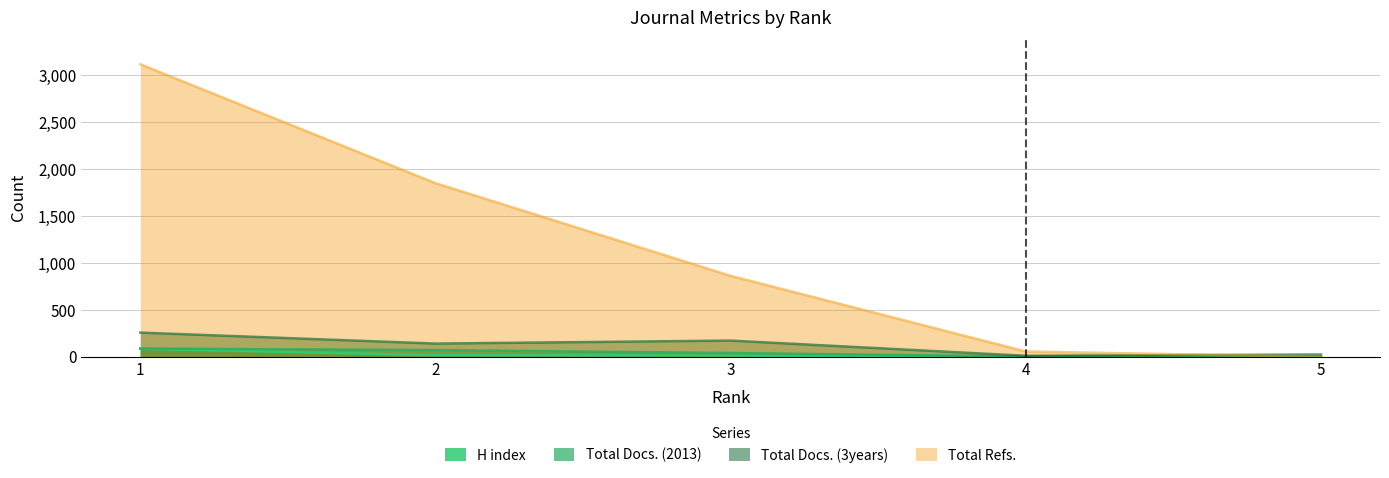

How many lines are shown in the chart?

4